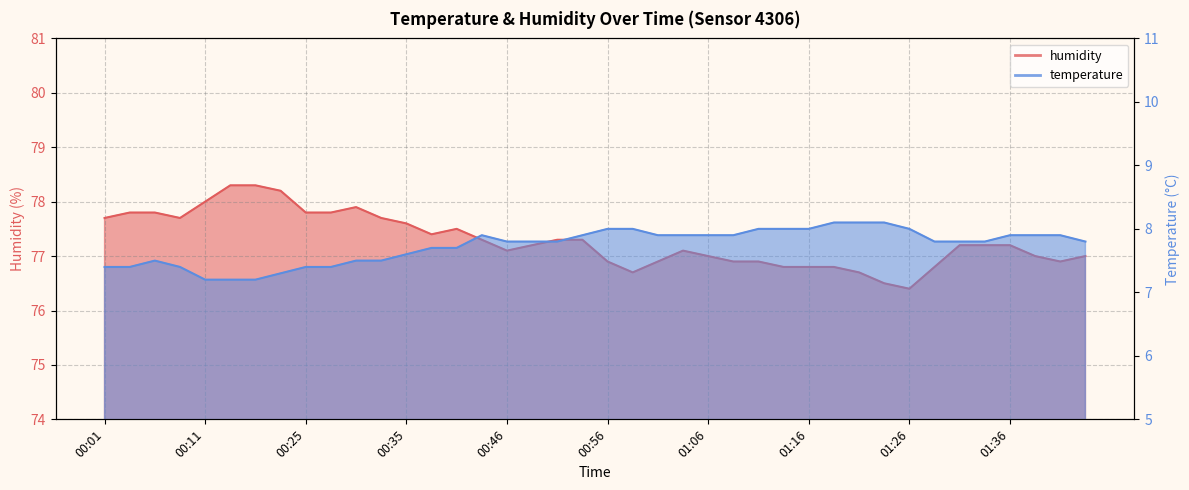

Count the temperature values in the range 7 to 8.

37